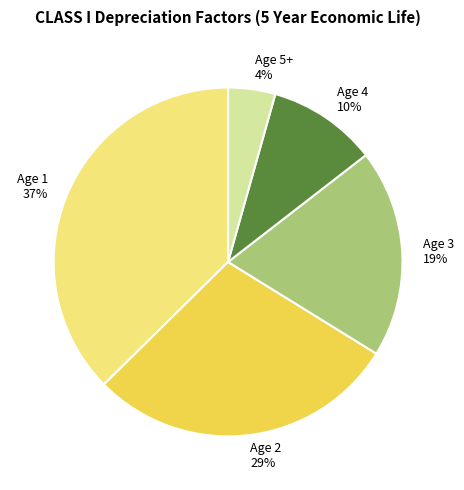

To the nearest percent, what portion does Age 3 represent?

19%